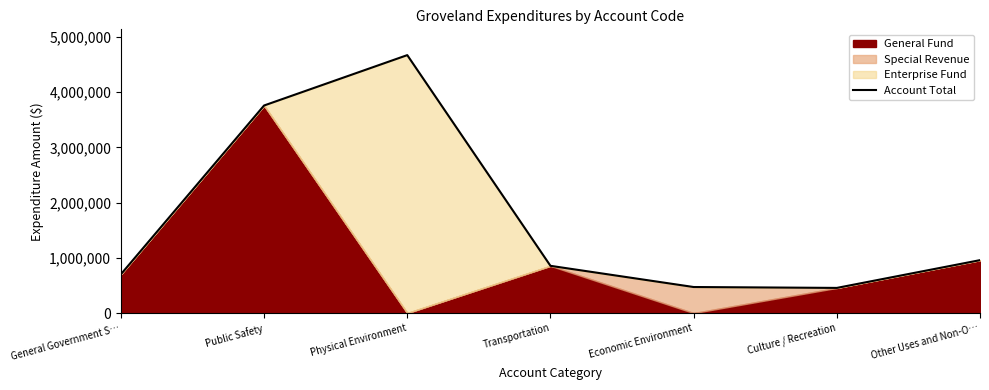

Rank the categories by value from lowest to highest.

Culture / Recreation, Economic Environment, General Government S…, Transportation, Other Uses and Non-O…, Public Safety, Physical Environment